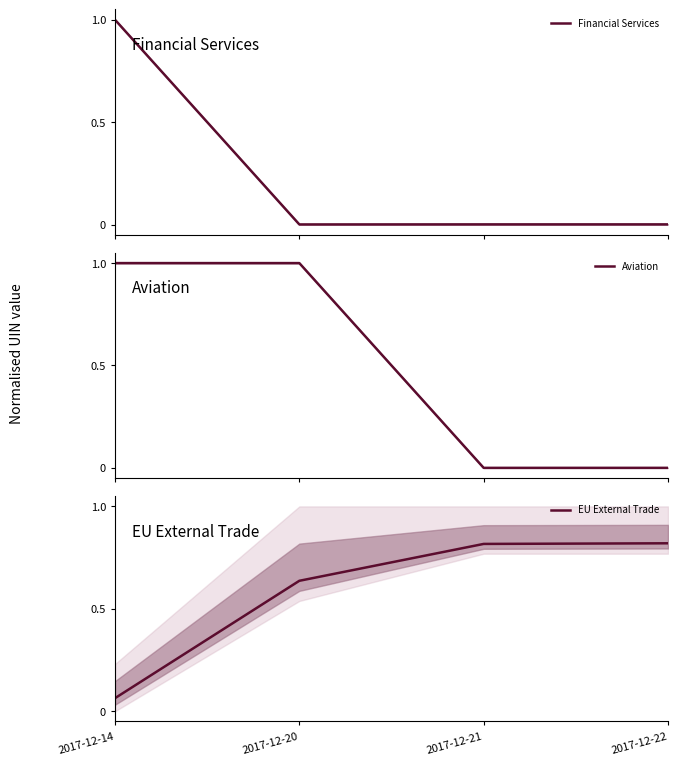

At which category does Aviation reach its first local valley?

2017-12-21